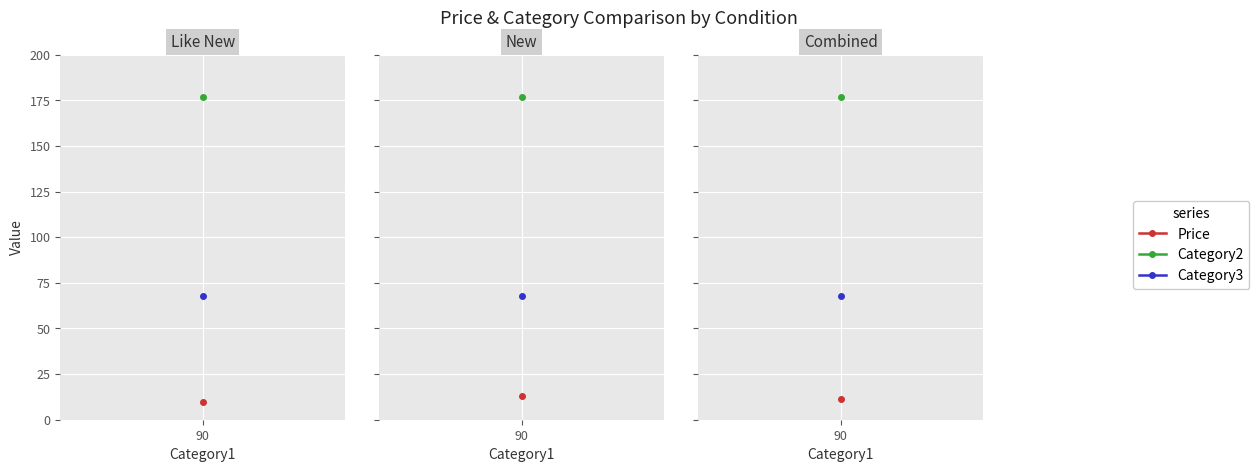

True or false: Price and Category3 intersect in this chart.

False